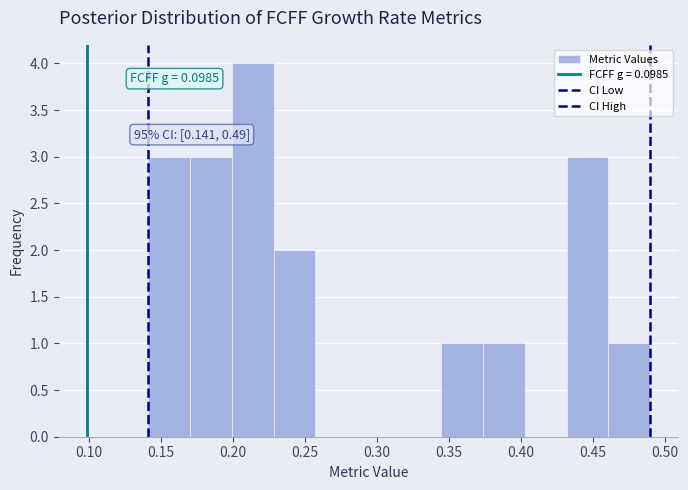

Over which range of the x-axis is the bar tallest?

0.200 to 0.230